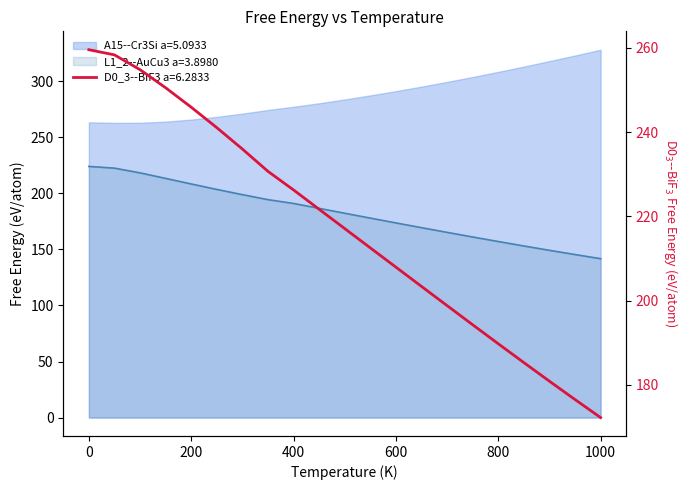

Does the chart display data point markers on the line(s)?

No